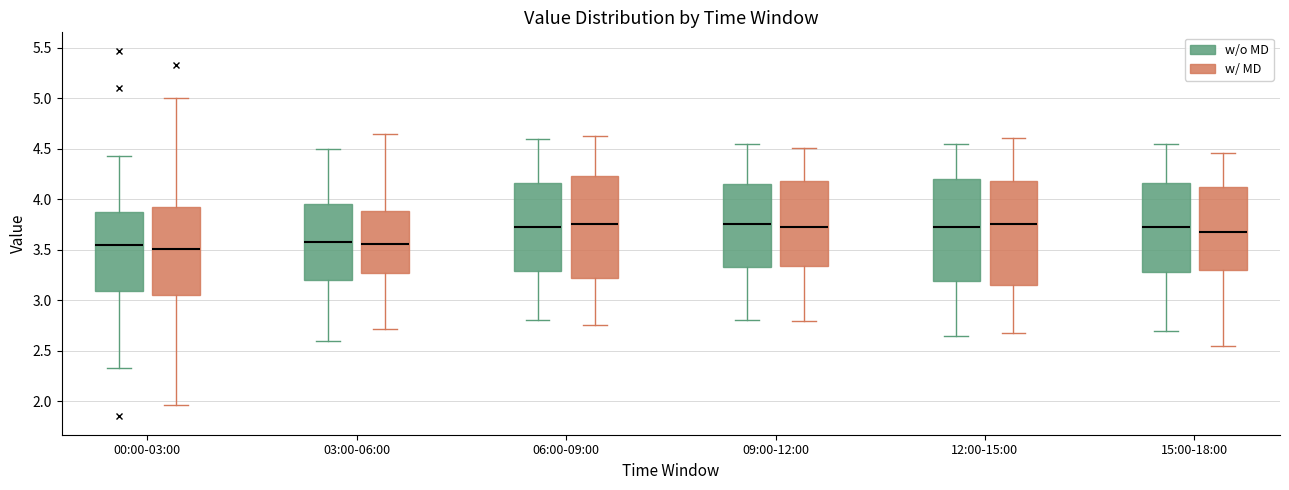

Reading left to right, transcribe this box plot: for each box, give where its median line is, the range the box spans, and where its two whiskers end, as read against the y-axis. The values are not printed on the chart, so give them approximately, as read against the axis.

00:00-03:00 (w/o MD): median 3.55, box 3.10 to 3.90, whiskers 2.35 to 4.45
00:00-03:00 (w/ MD): median 3.50, box 3.05 to 3.90, whiskers 1.95 to 5.00
03:00-06:00 (w/o MD): median 3.60, box 3.20 to 3.95, whiskers 2.60 to 4.50
03:00-06:00 (w/ MD): median 3.55, box 3.25 to 3.90, whiskers 2.70 to 4.65
06:00-09:00 (w/o MD): median 3.75, box 3.30 to 4.15, whiskers 2.80 to 4.60
06:00-09:00 (w/ MD): median 3.75, box 3.20 to 4.25, whiskers 2.75 to 4.65
09:00-12:00 (w/o MD): median 3.75, box 3.35 to 4.15, whiskers 2.80 to 4.55
09:00-12:00 (w/ MD): median 3.75, box 3.35 to 4.20, whiskers 2.80 to 4.50
12:00-15:00 (w/o MD): median 3.75, box 3.20 to 4.20, whiskers 2.65 to 4.55
12:00-15:00 (w/ MD): median 3.75, box 3.15 to 4.20, whiskers 2.70 to 4.60
15:00-18:00 (w/o MD): median 3.75, box 3.30 to 4.15, whiskers 2.70 to 4.55
15:00-18:00 (w/ MD): median 3.70, box 3.30 to 4.10, whiskers 2.55 to 4.45